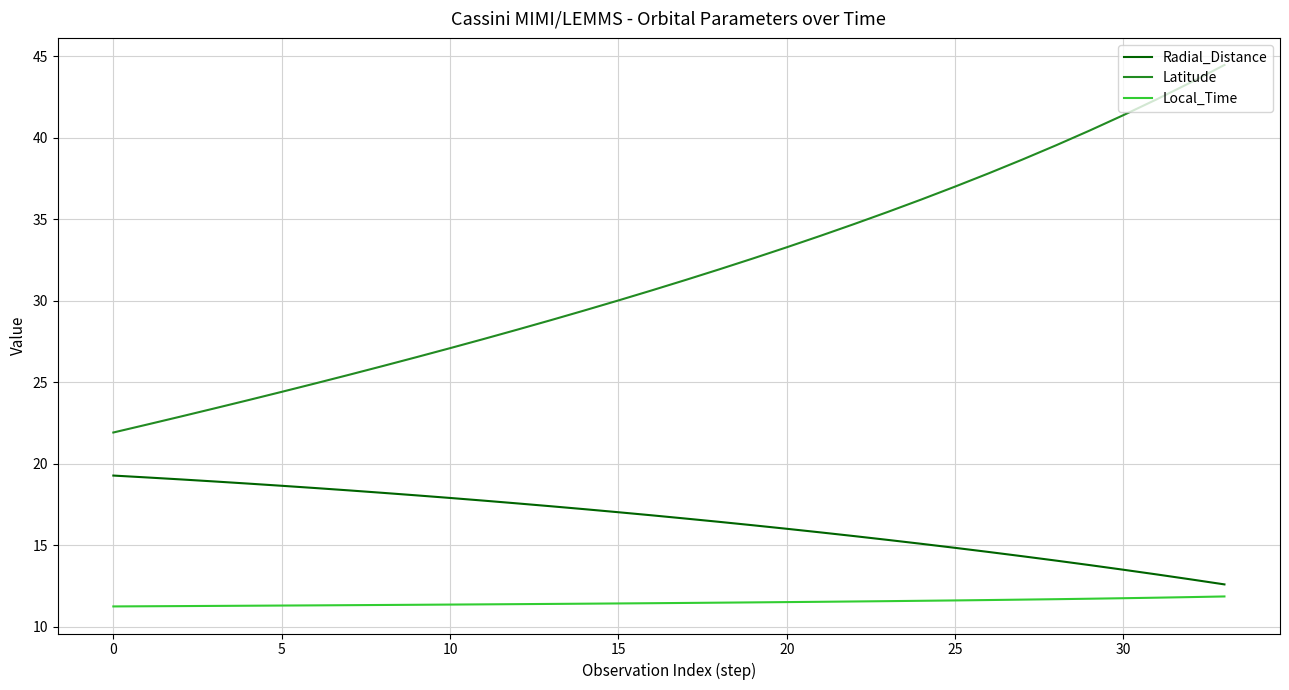

Which series has the largest range (max minus min)?

Latitude